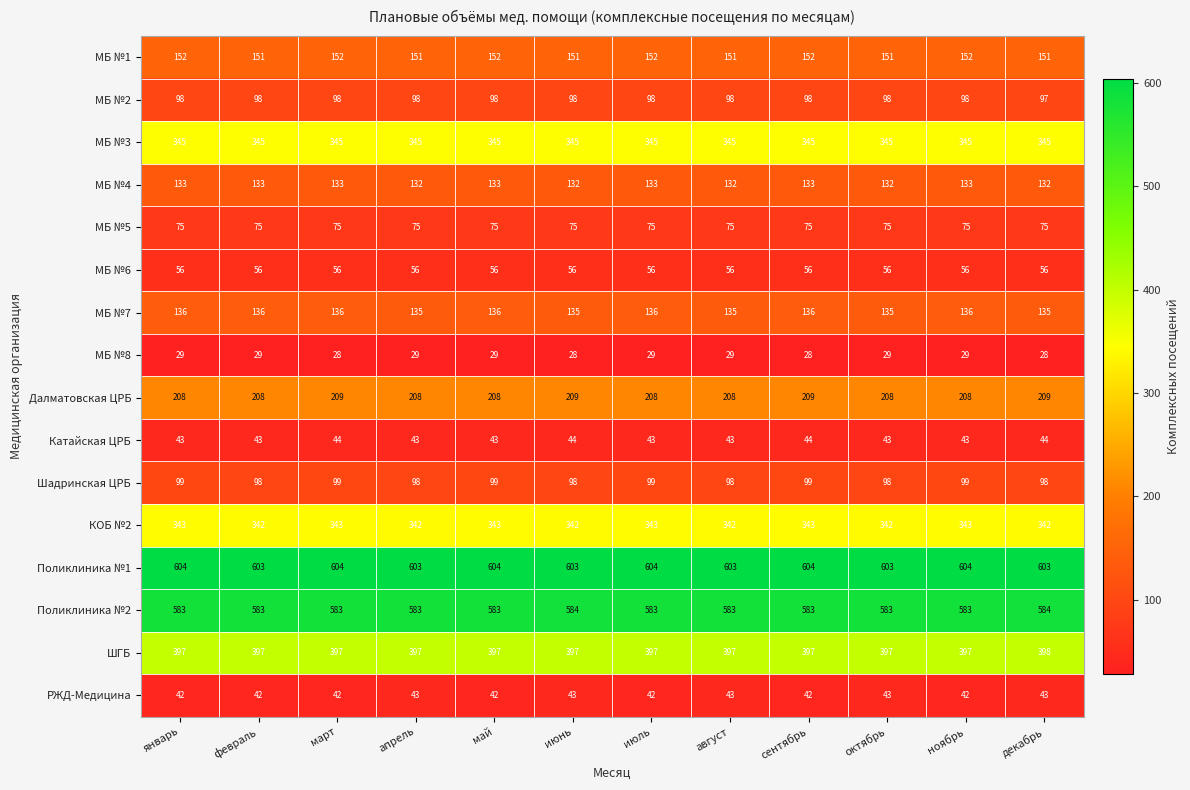

The value of Поликлиника №1 at май is 604. True or false?

True